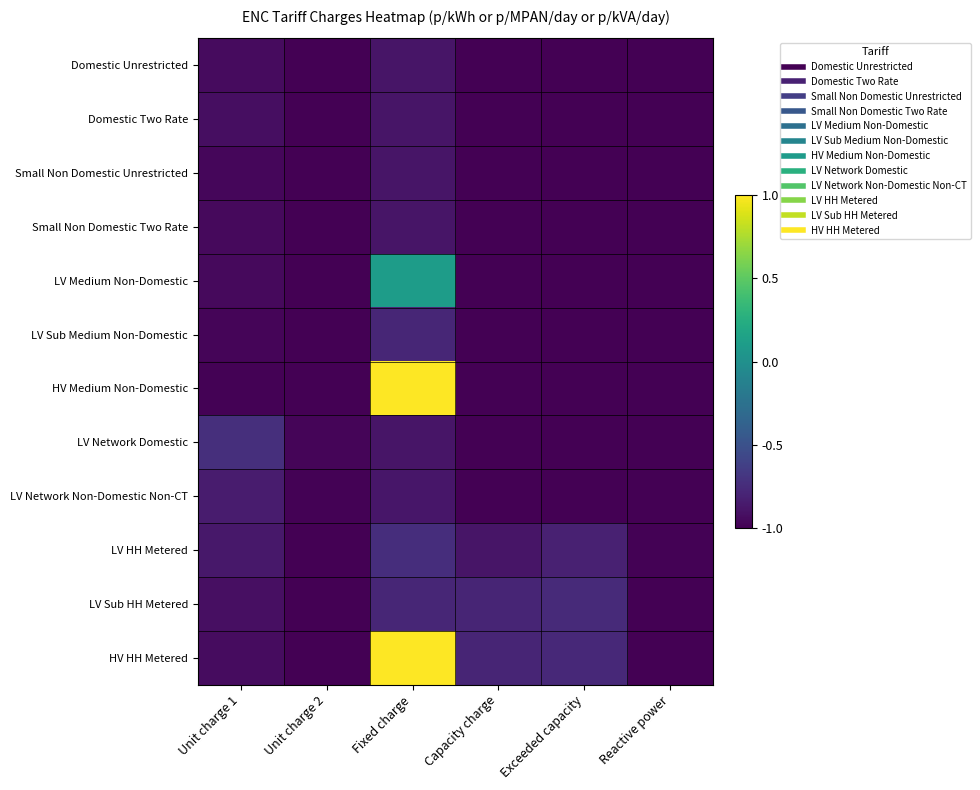

What is the maximum value shown in the chart?

1.0